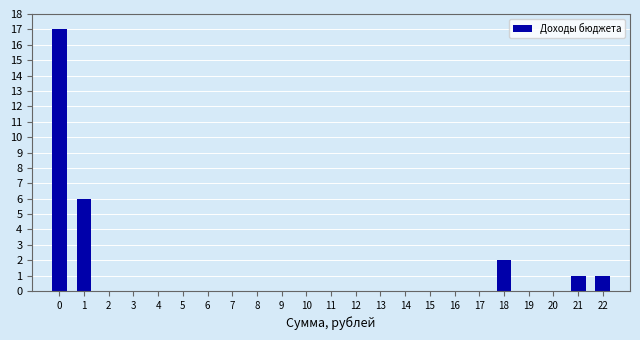

Reading left to right, transcribe all the data shown in this chart.

0=17	1=6	2=0	3=0	4=0	5=0	6=0	7=0	8=0	9=0	10=0	11=0	12=0	13=0	14=0	15=0	16=0	17=0	18=2	19=0	20=0	21=1	22=1